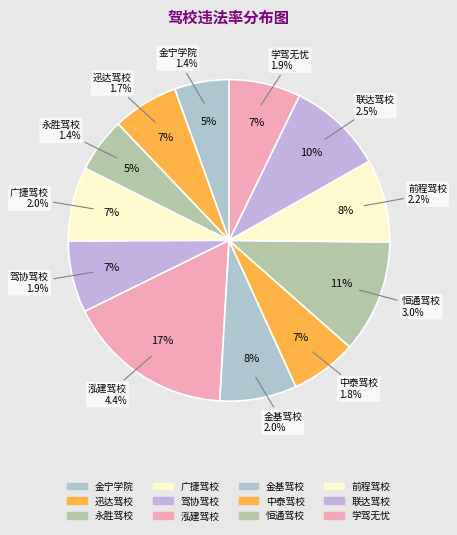

Which category has the biggest portion of the pie?

泓建驾校